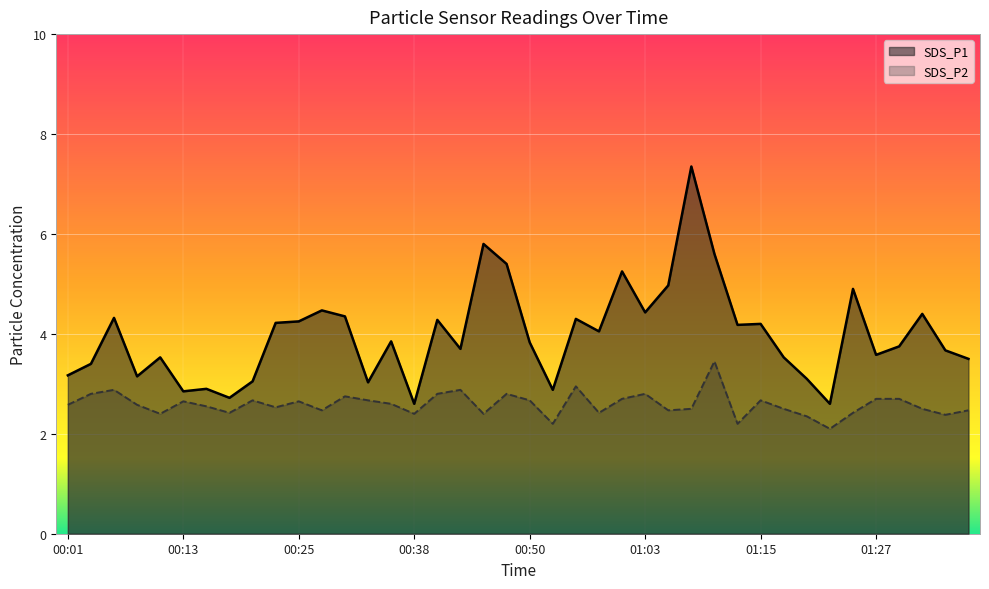

Which series has the largest total across all categories?

SDS_P1